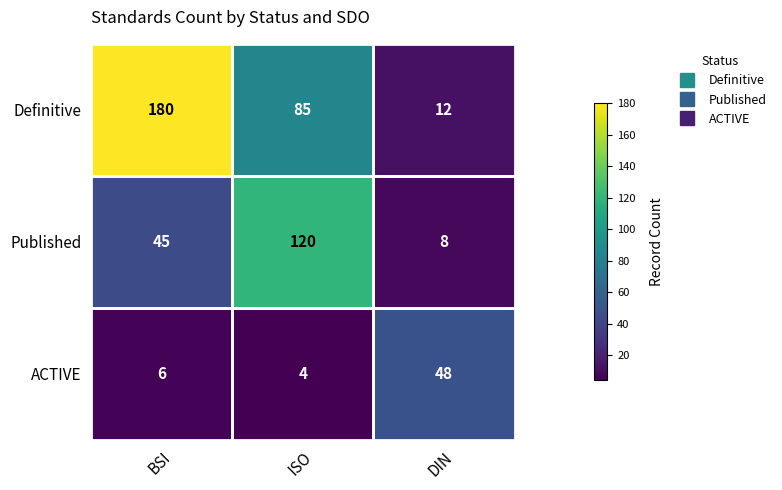

Which label corresponds to the smallest value in the chart?

ISO